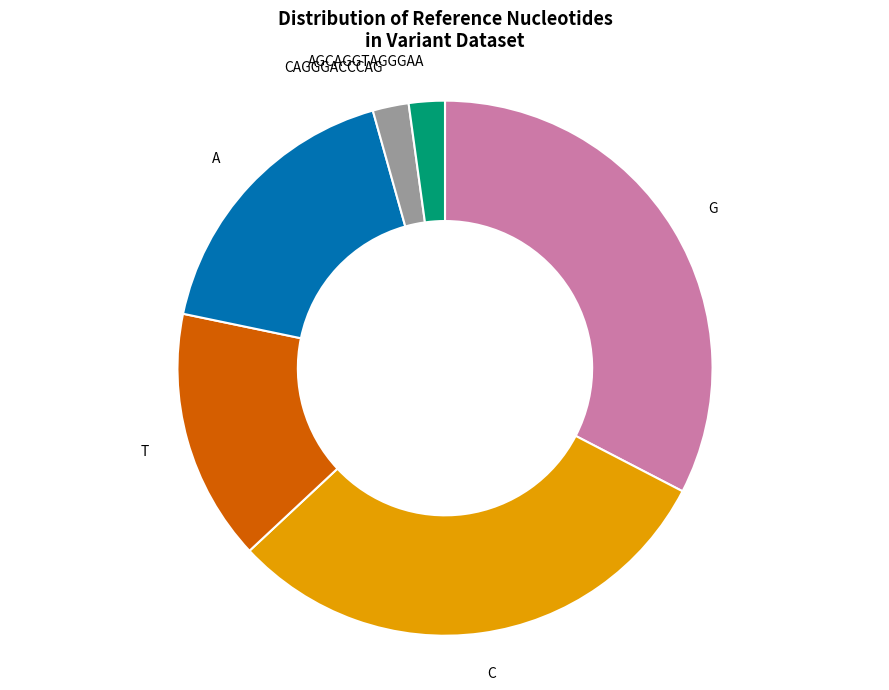

What is the ratio of the value at A to the value at AGCAGGTAGGGAA?

8.0